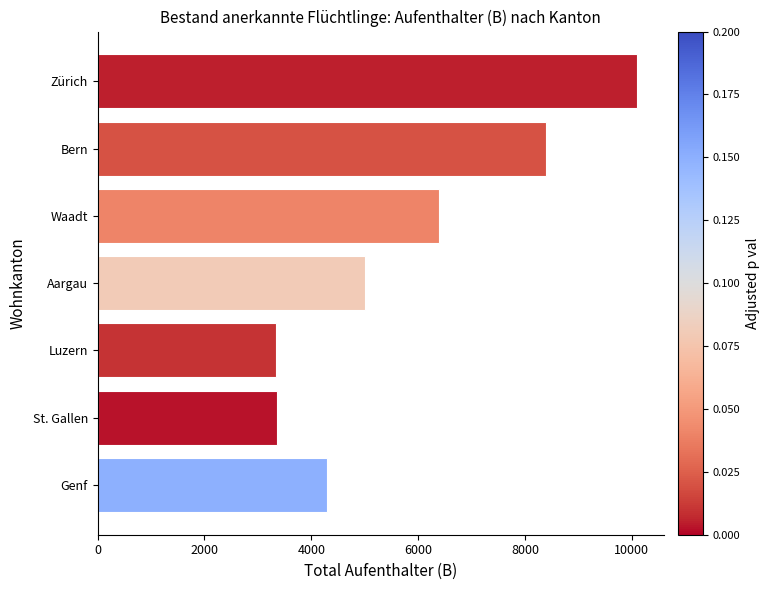

What is the average value?

5842